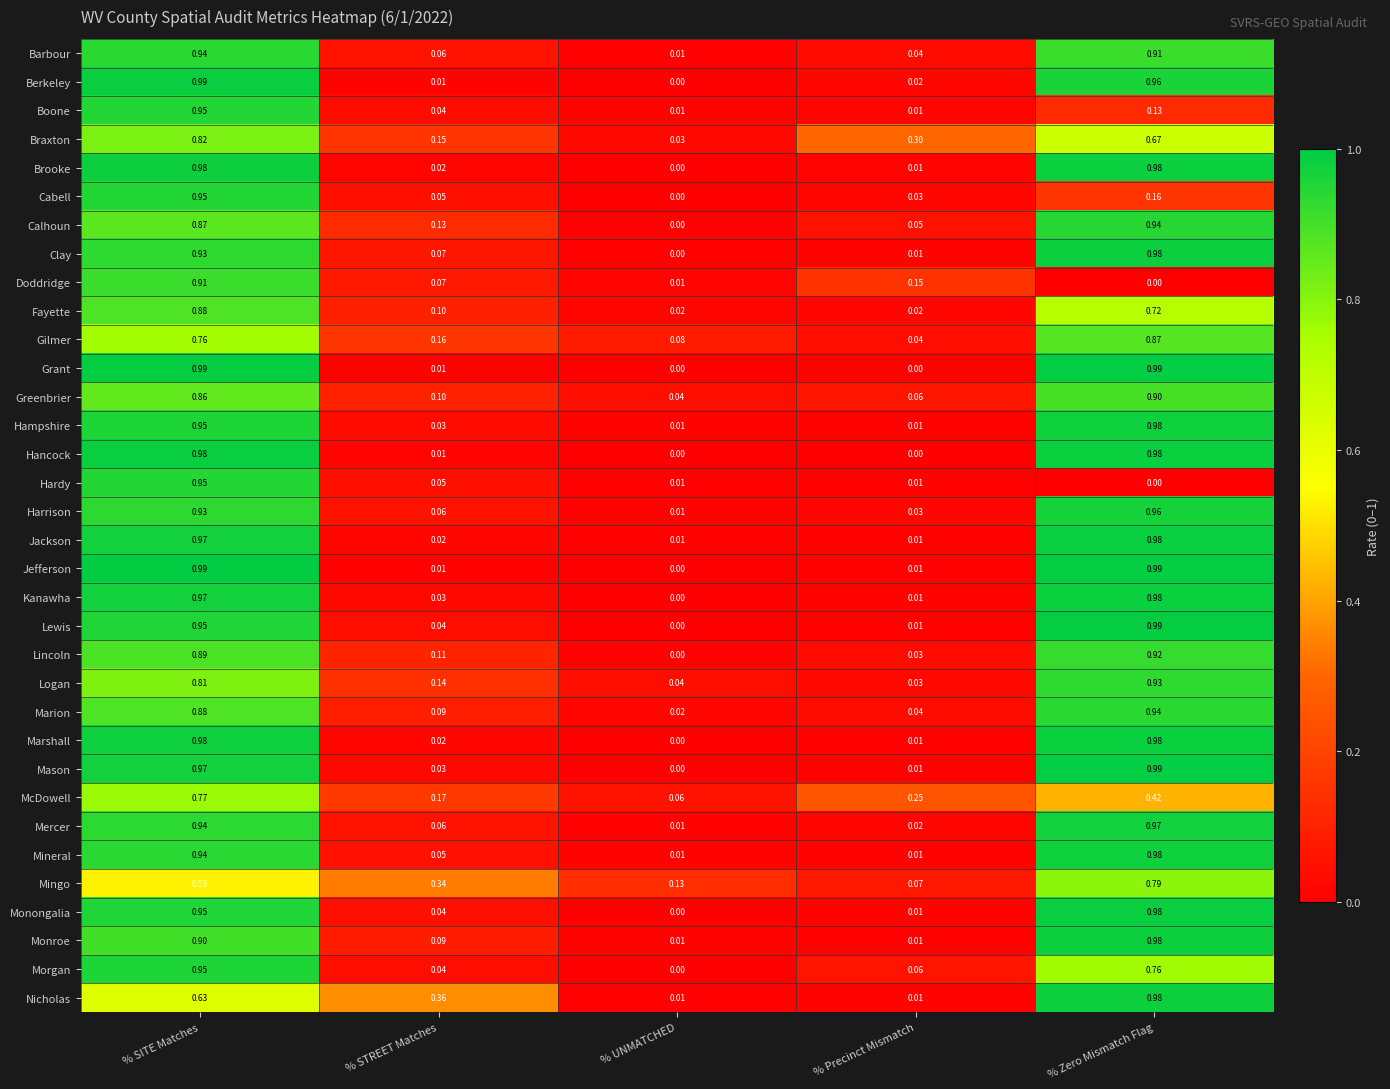

At which category is the sum across all series the highest?

% SITE Matches